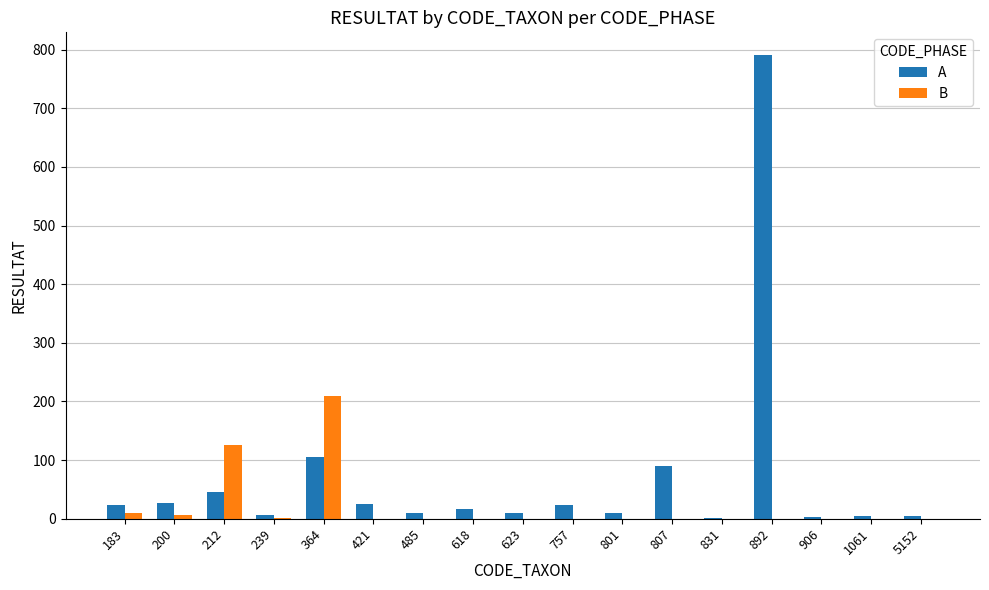

Which series has the largest total across all categories?

A